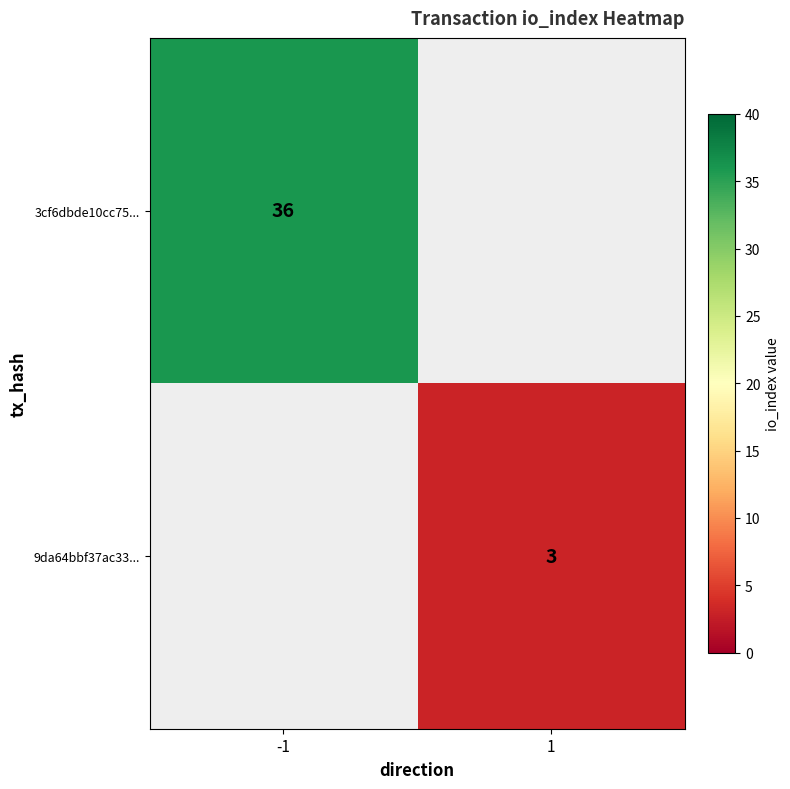

The 9da64bbf37ac33... series shows 1 at 1. True or false?

False